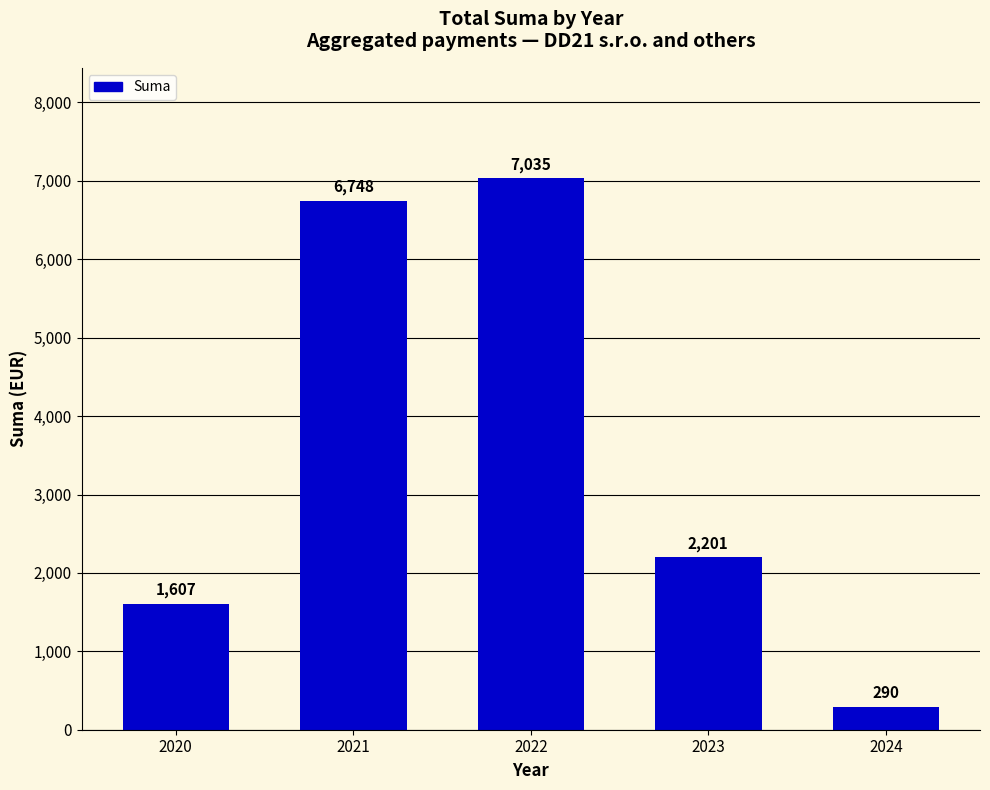

What is the difference between the maximum and minimum values?

6744.7